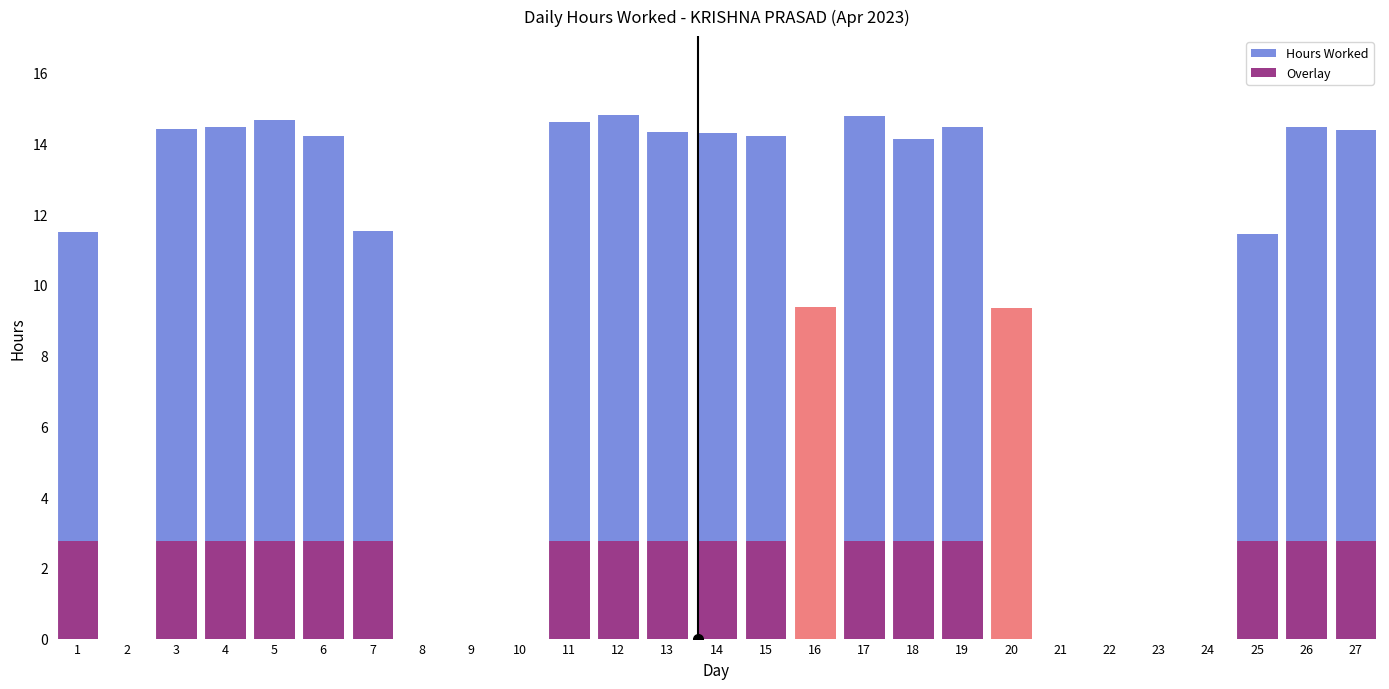

At how many categories does at least one series exceed 12?

14